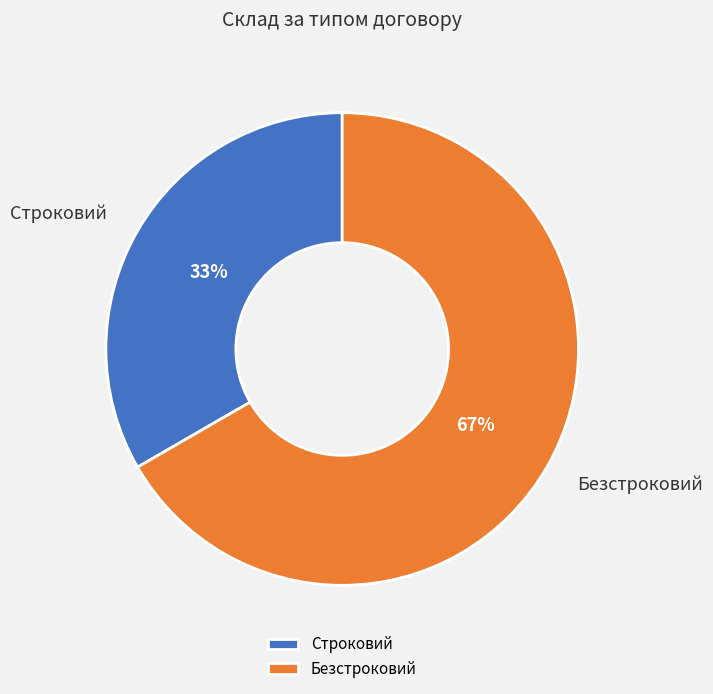

Which category accounts for the majority?

Безстроковий